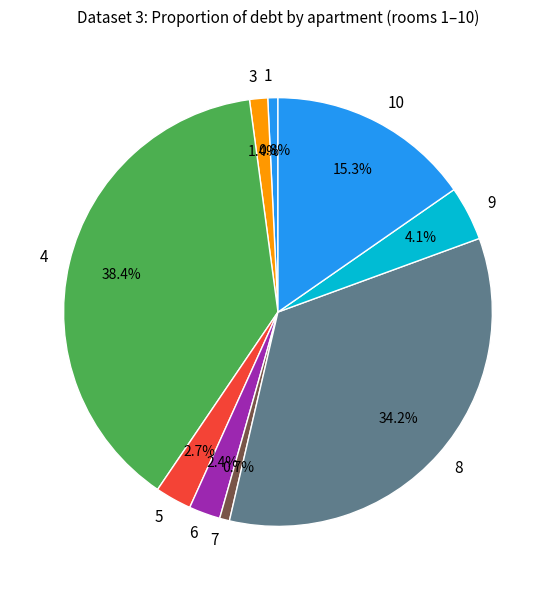

Count the number of slices in the pie.

9